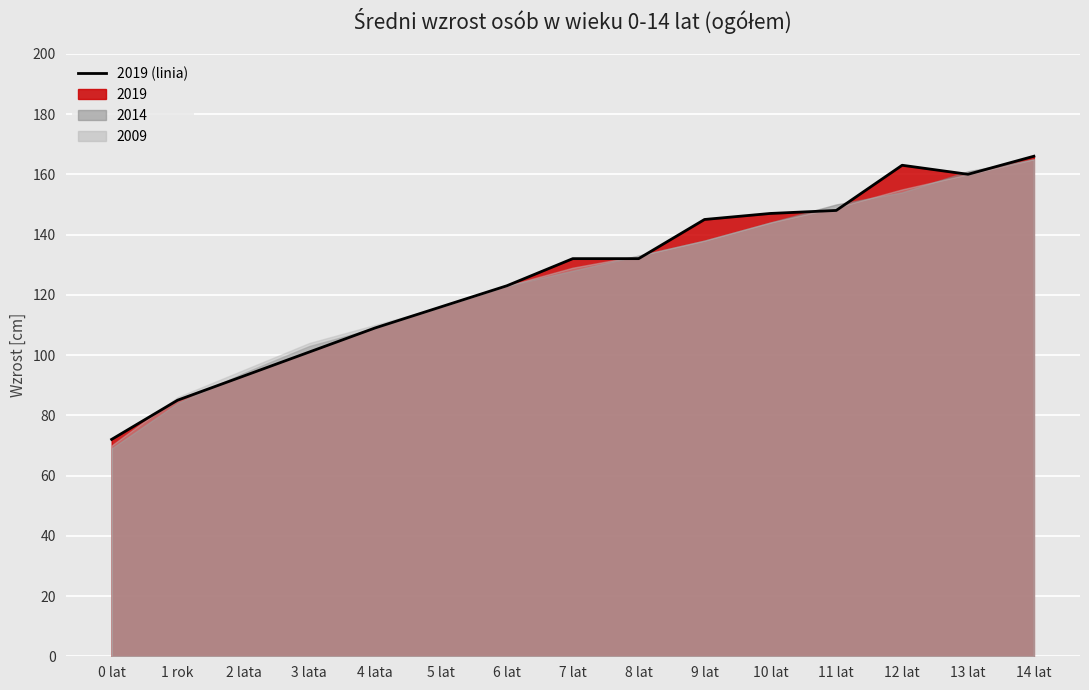

True or false: the data shows 79 at 8 lat.

False